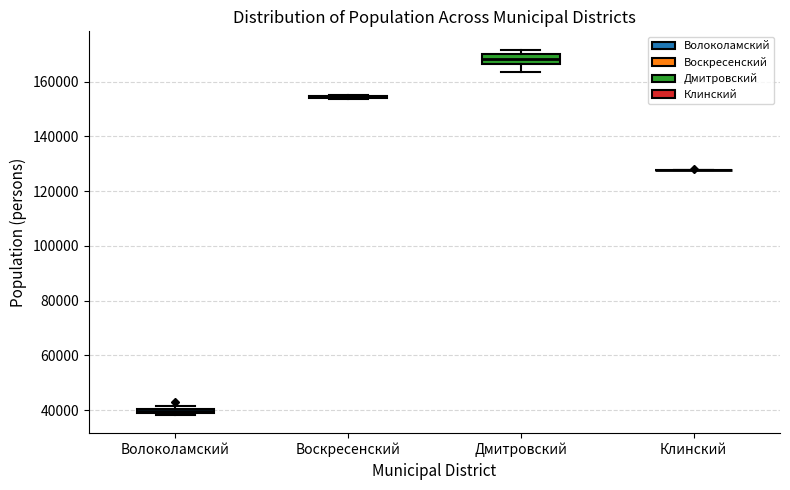

Where is the lower edge of the box for Волоколамский on the y-axis? The values are not printed on the chart, so give them approximately, as read against the axis.

38000